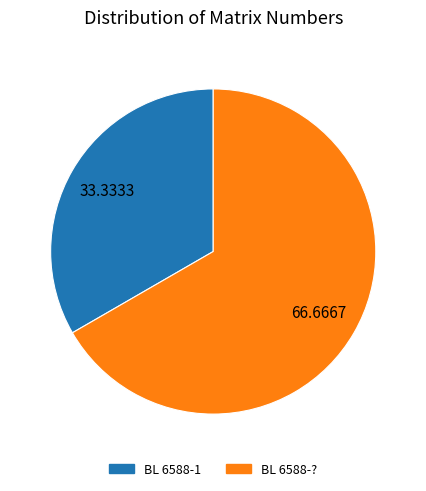

How many slices are in this pie chart?

2